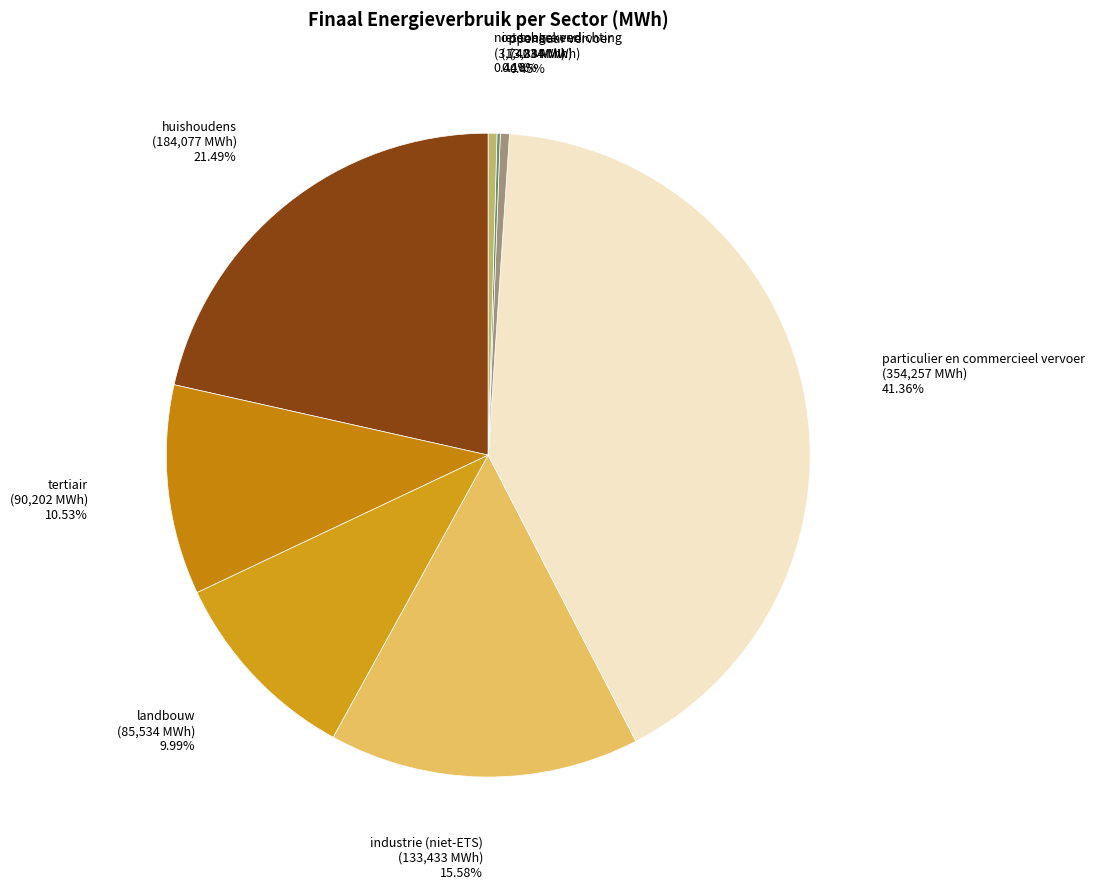

To the nearest percent, what percentage of the pie is landbouw?

10%